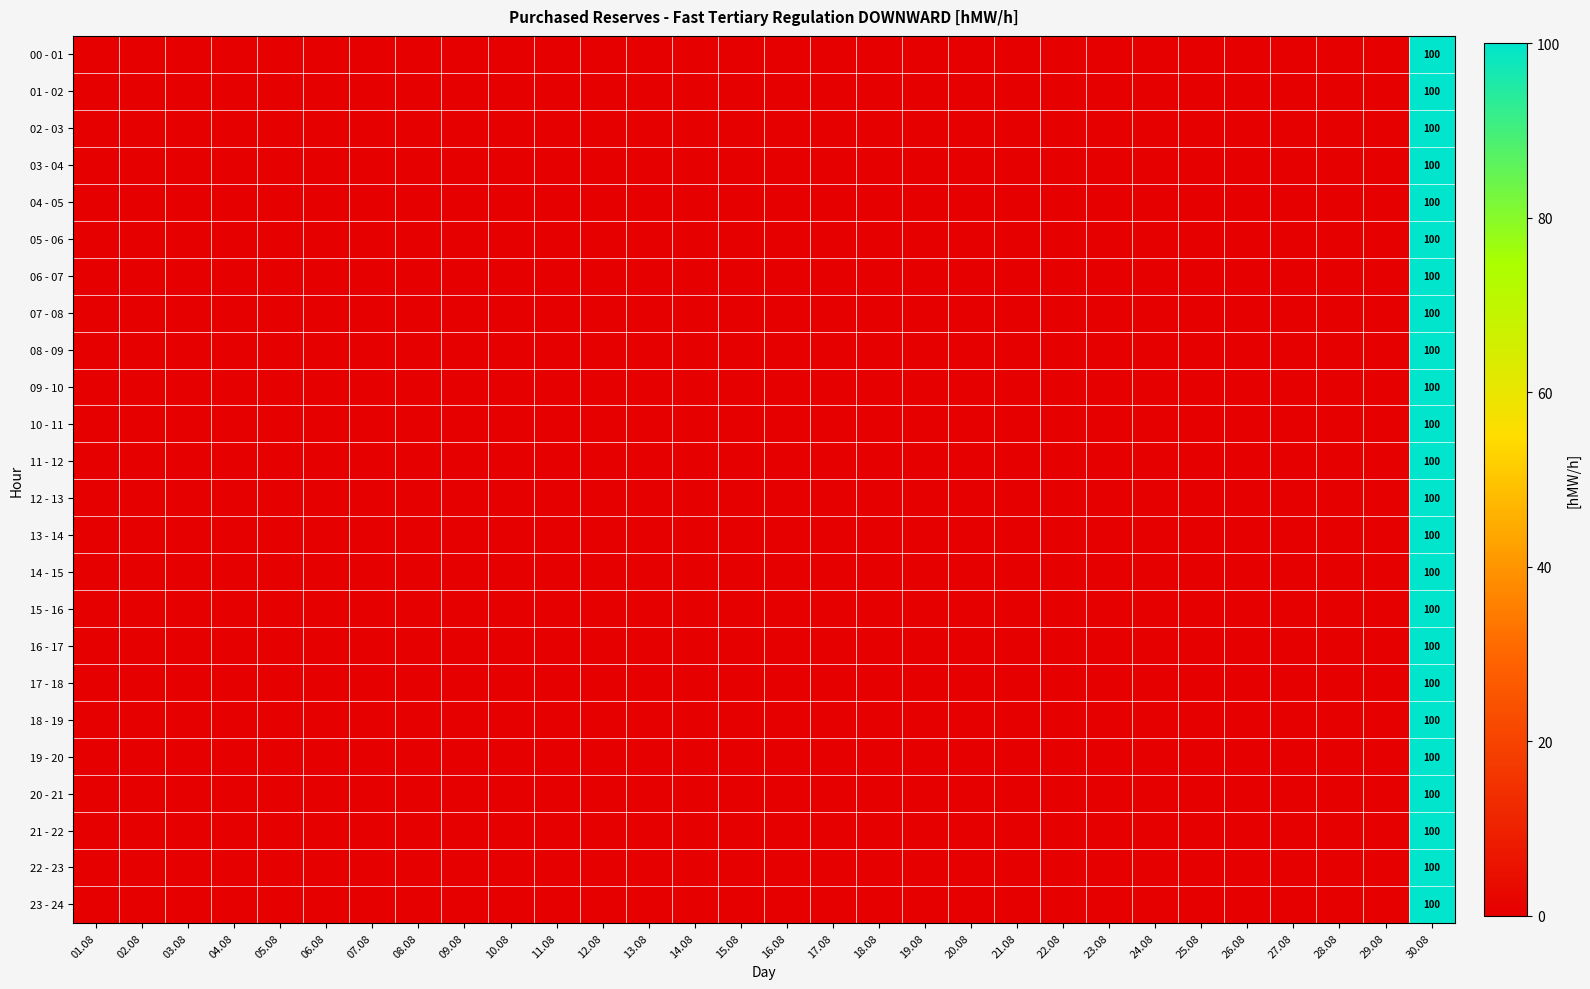

The 11 - 12 series shows 100 at 30.08. True or false?

True